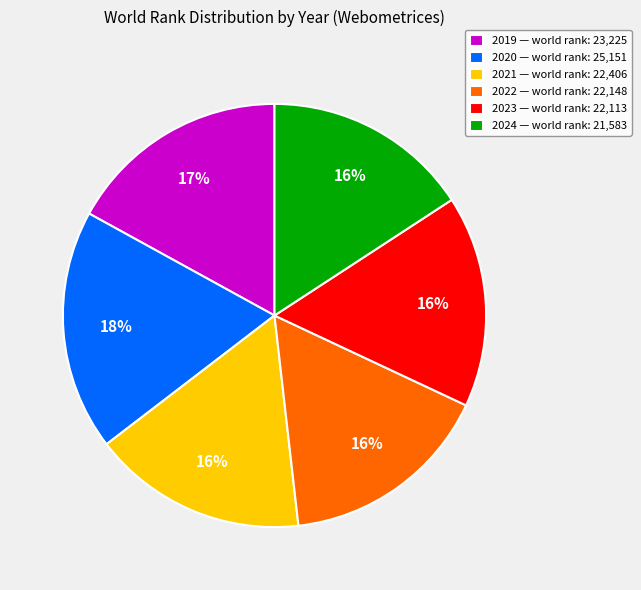

Which category has the biggest portion of the pie?

2020